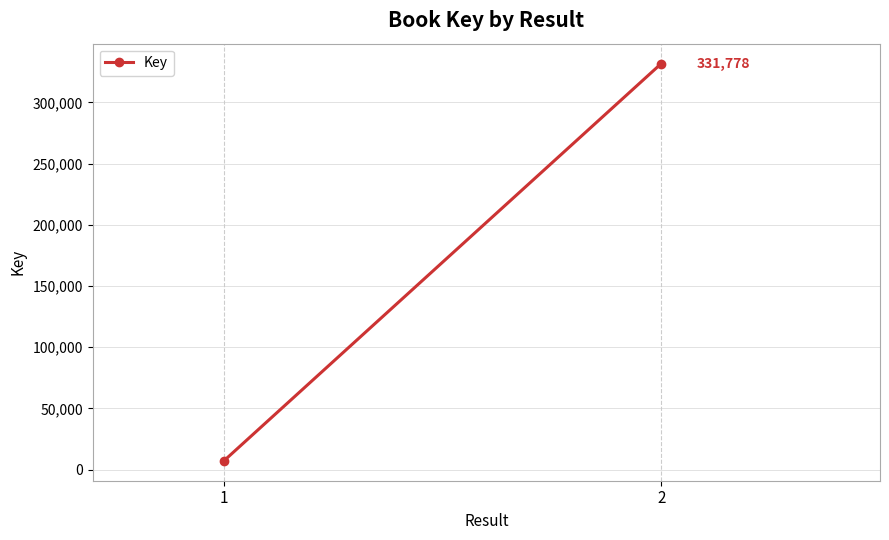

Reading left to right, extract all data points from this chart.

1=7193	2=331778